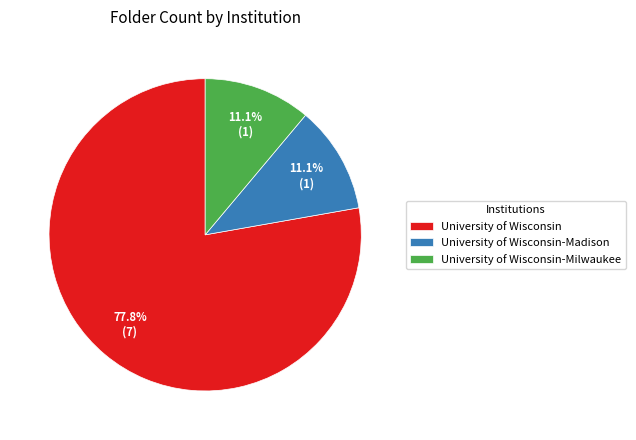

What is the majority slice?

University of Wisconsin